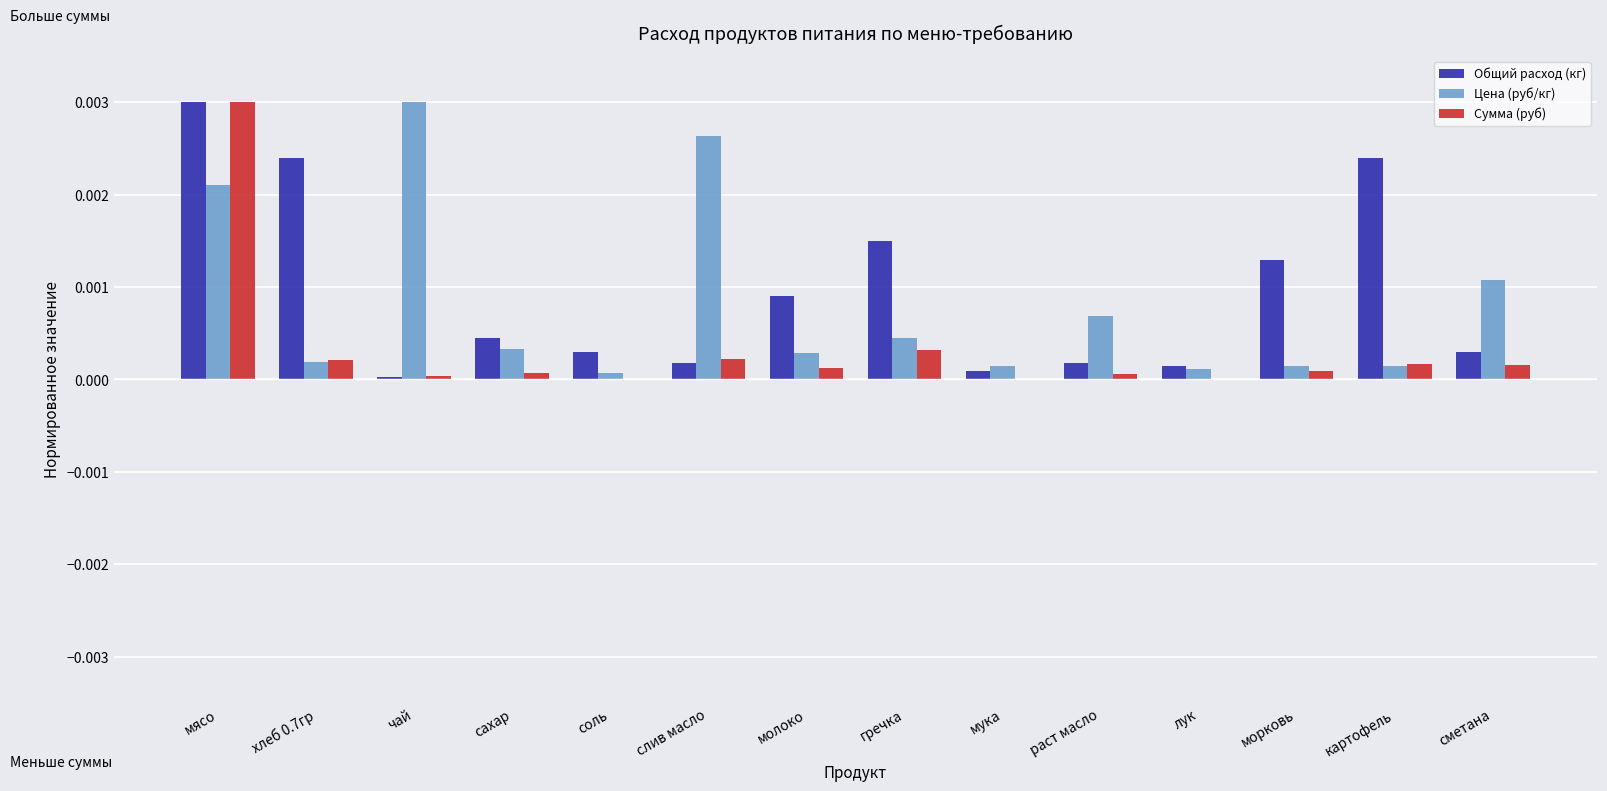

How many groups of bars are there?

14